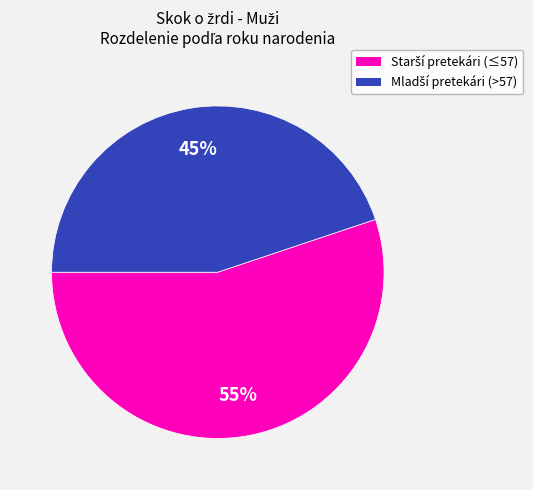

Is there a majority slice in this chart?

Yes